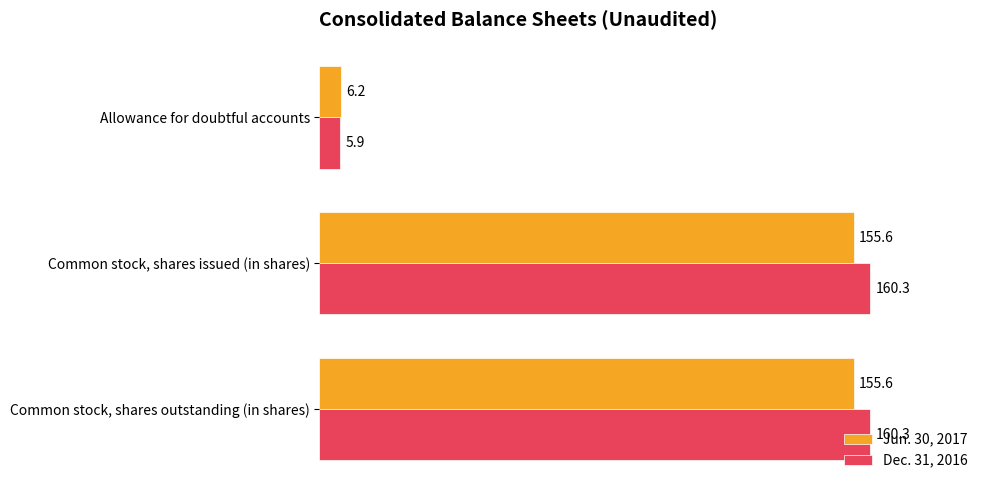

List the series in order of their peak value, highest first.

Dec. 31, 2016, Jun. 30, 2017